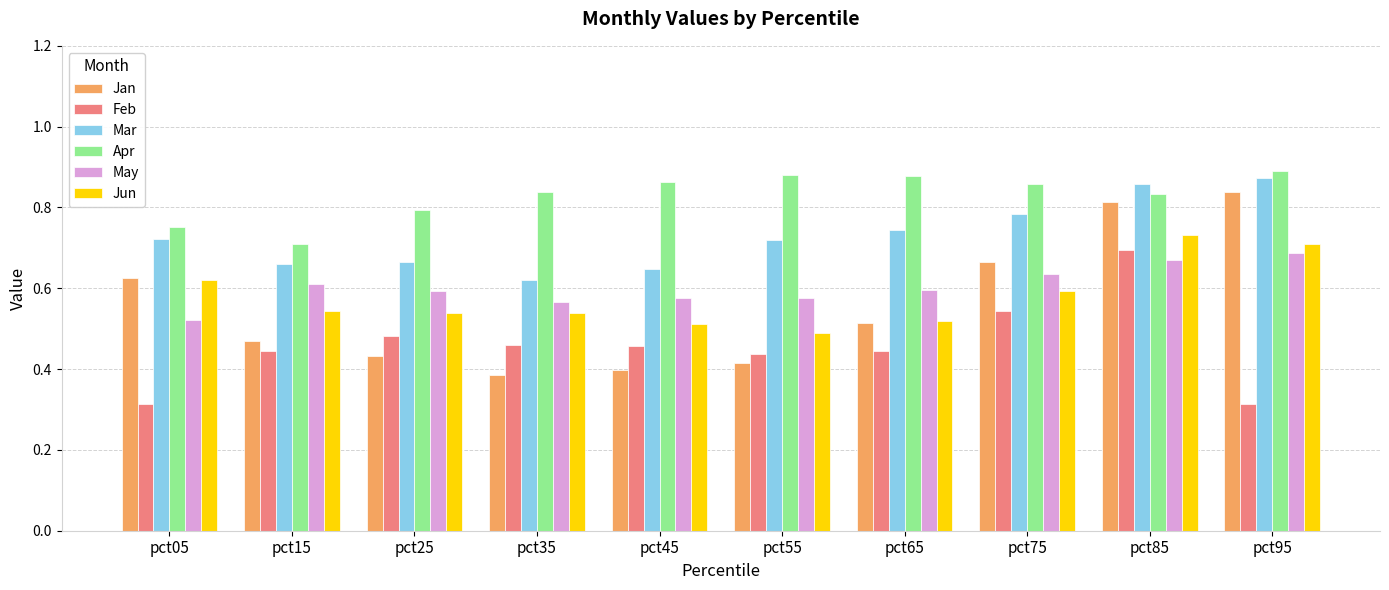

The Feb series shows 0.2 at pct15. True or false?

False